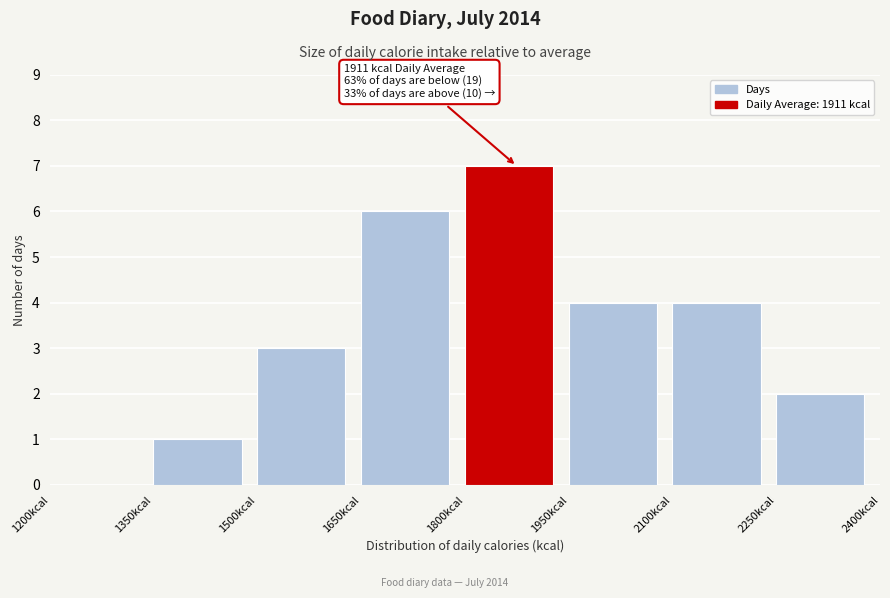

Over which range of the x-axis is the bar tallest?

1800 to 1950